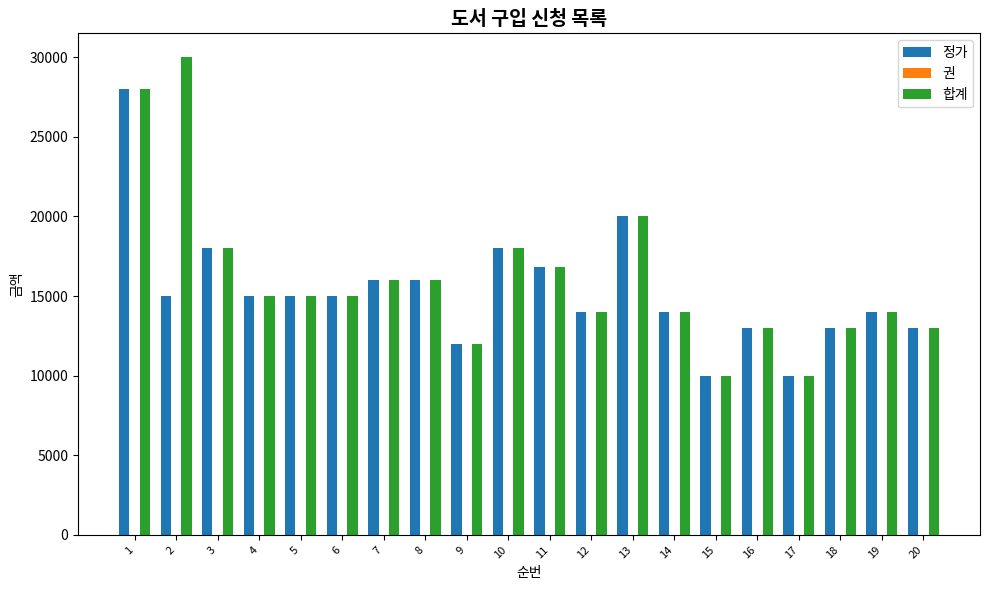

What is the sum of all 정가 values?

305800